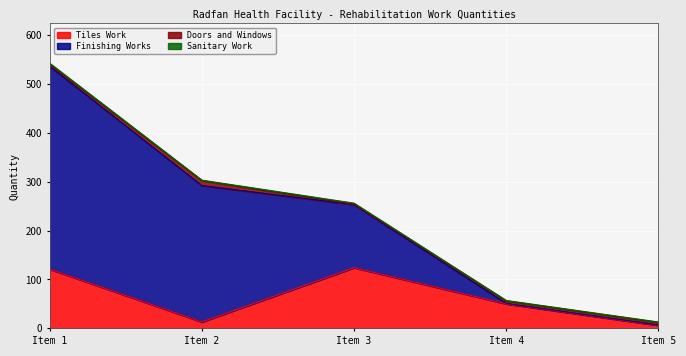

What is the value of the Finishing Works point at the 4th from the left?

1.0